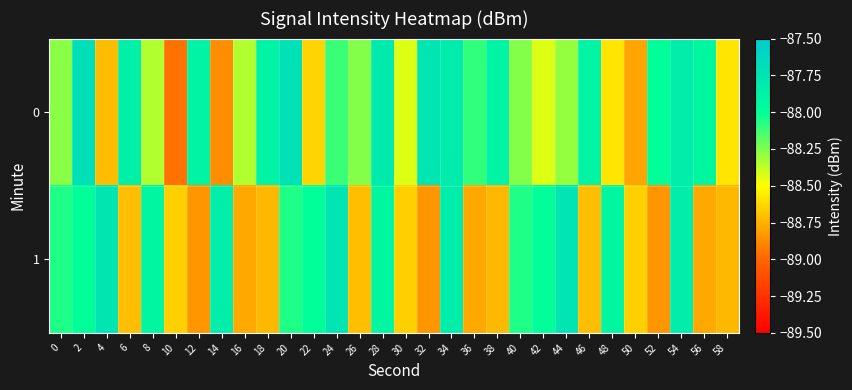

Reading right to left, extract all data points from this chart.

0: 58=-88.6	56=-87.9	54=-87.8	52=-88.0	50=-88.8	48=-88.6	46=-87.9	44=-88.3	42=-88.4	40=-88.3	38=-87.9	36=-88.1	34=-87.8	32=-87.8	30=-88.4	28=-87.8	26=-88.3	24=-88.1	22=-88.6	20=-87.7	18=-87.9	16=-88.4	14=-88.9	12=-87.9	10=-89.0	8=-88.3	6=-87.9	4=-88.7	2=-87.7	0=-88.3
1: 58=-88.7	56=-88.8	54=-87.8	52=-88.8	50=-88.6	48=-87.9	46=-88.7	44=-87.8	42=-88.0	40=-88.1	38=-88.7	36=-88.8	34=-87.8	32=-88.8	30=-88.6	28=-87.9	26=-88.7	24=-87.8	22=-88.0	20=-88.1	18=-88.7	16=-88.8	14=-87.8	12=-88.8	10=-88.6	8=-87.9	6=-88.7	4=-87.8	2=-88.0	0=-88.1